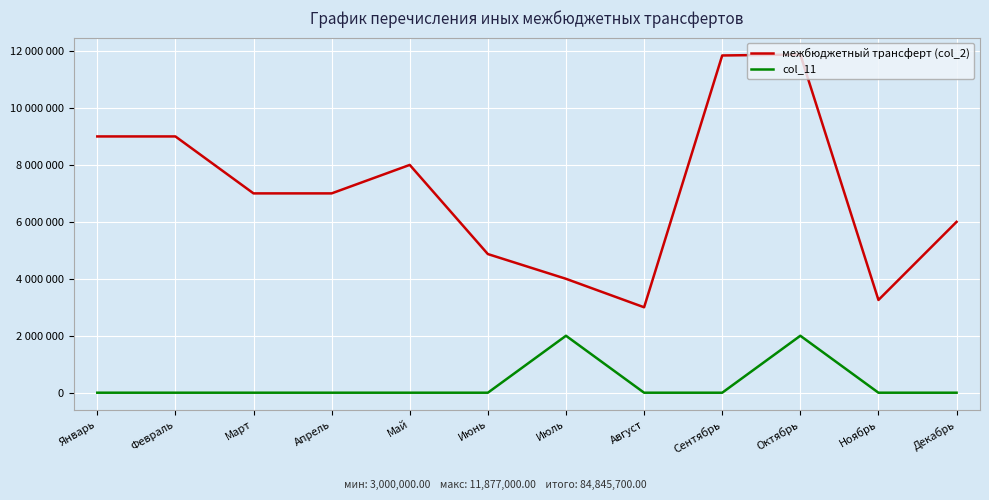

In col_11, how many points are higher than both neighbors (excluding endpoints)?

2